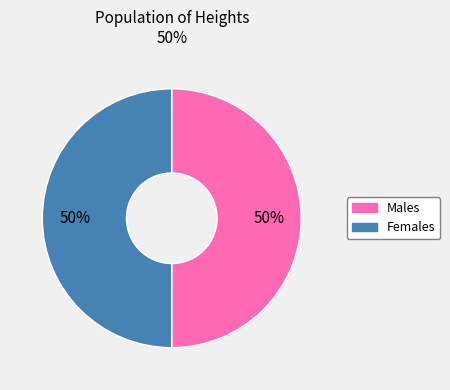

Is it true that Females is 50% of the pie?

True